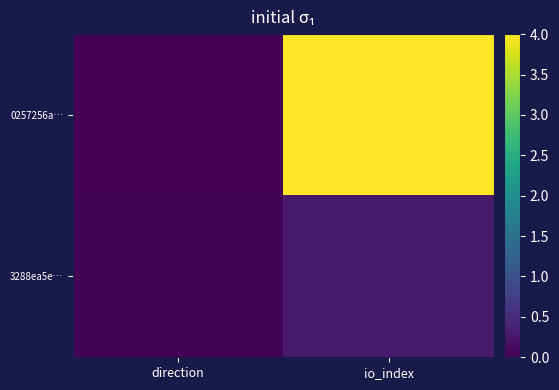

What is the total value across all series at io_index?

4.3